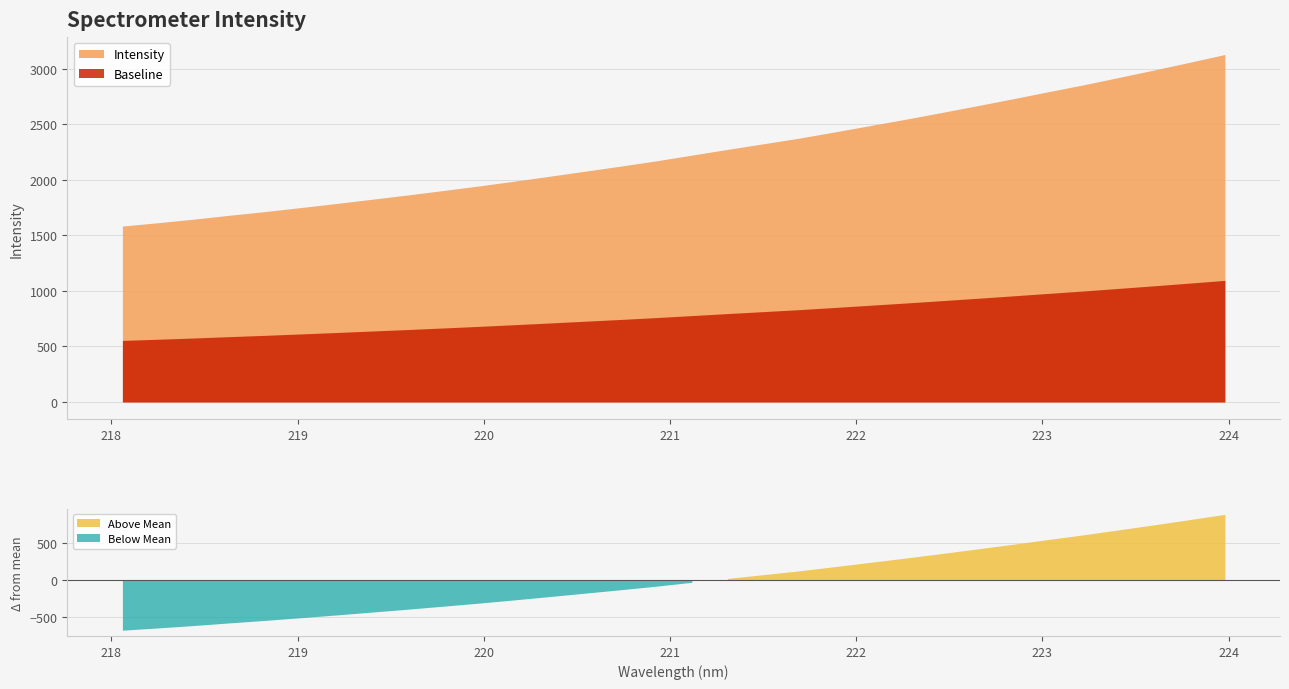

What is the difference between the maximum and minimum values?

1545.2